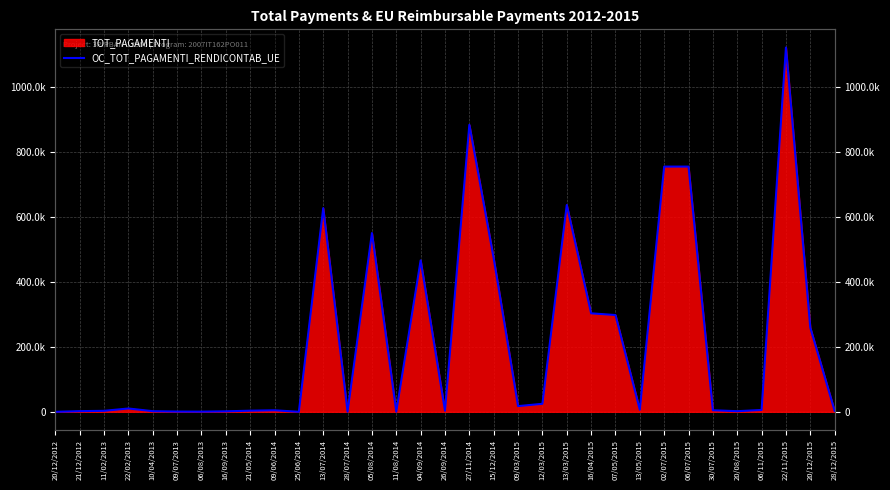

At which category does the chart reach its minimum across all series?

20/12/2012